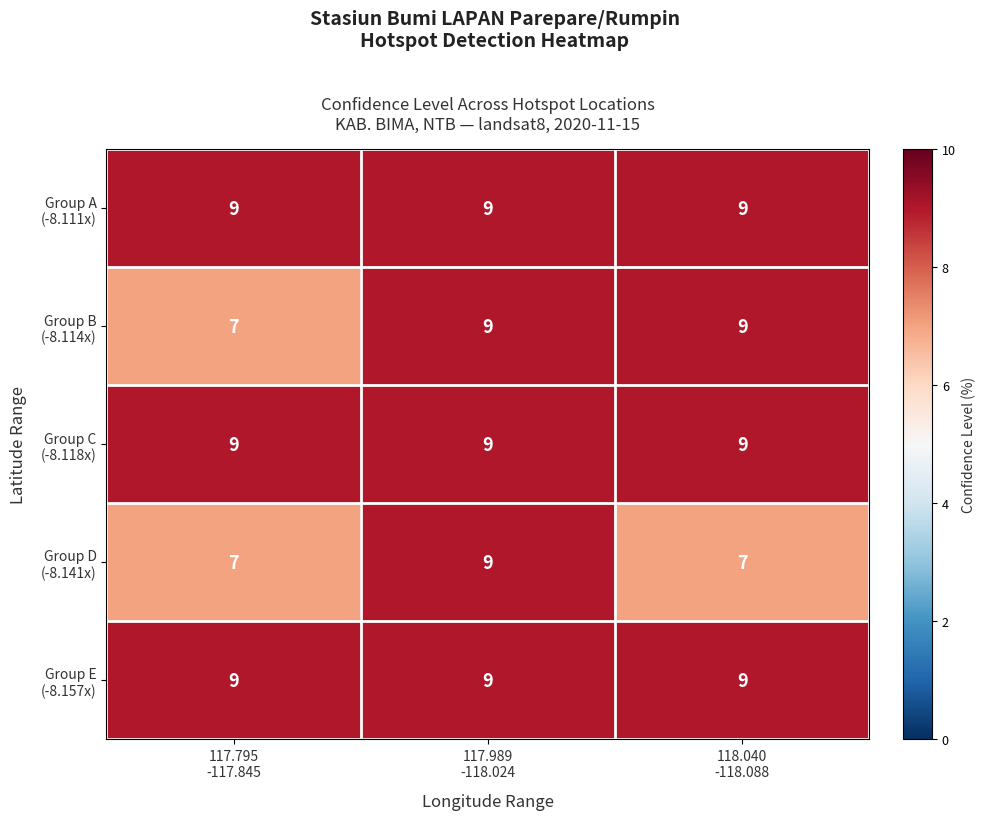

What is the smallest value displayed?

7